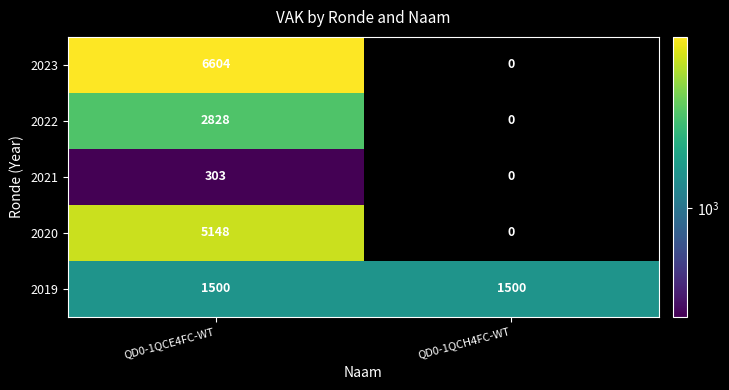

How many series are shown in this chart?

5